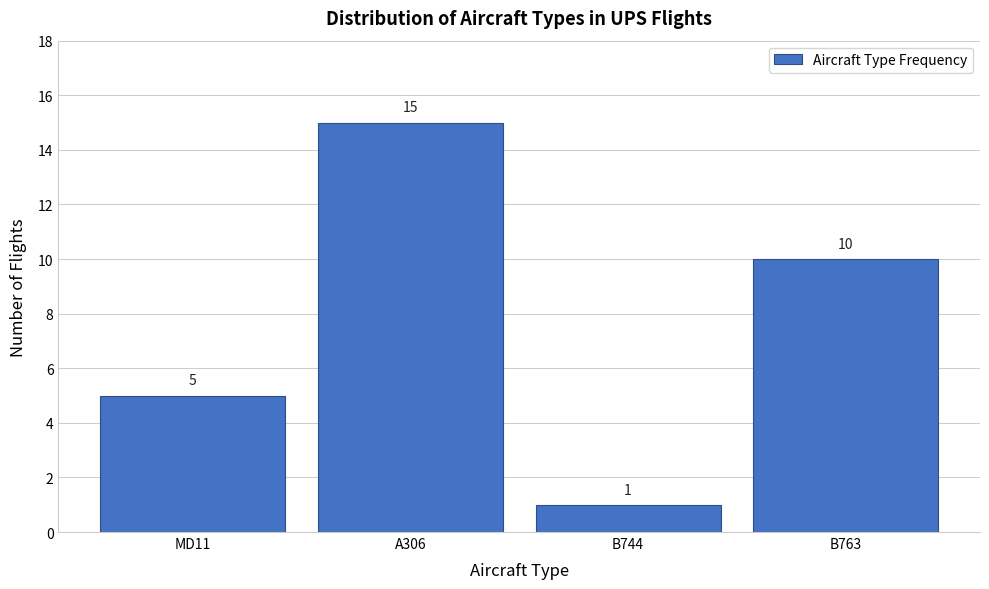

Reading left to right, transcribe all the data shown in this chart.

MD11=5	A306=15	B744=1	B763=10